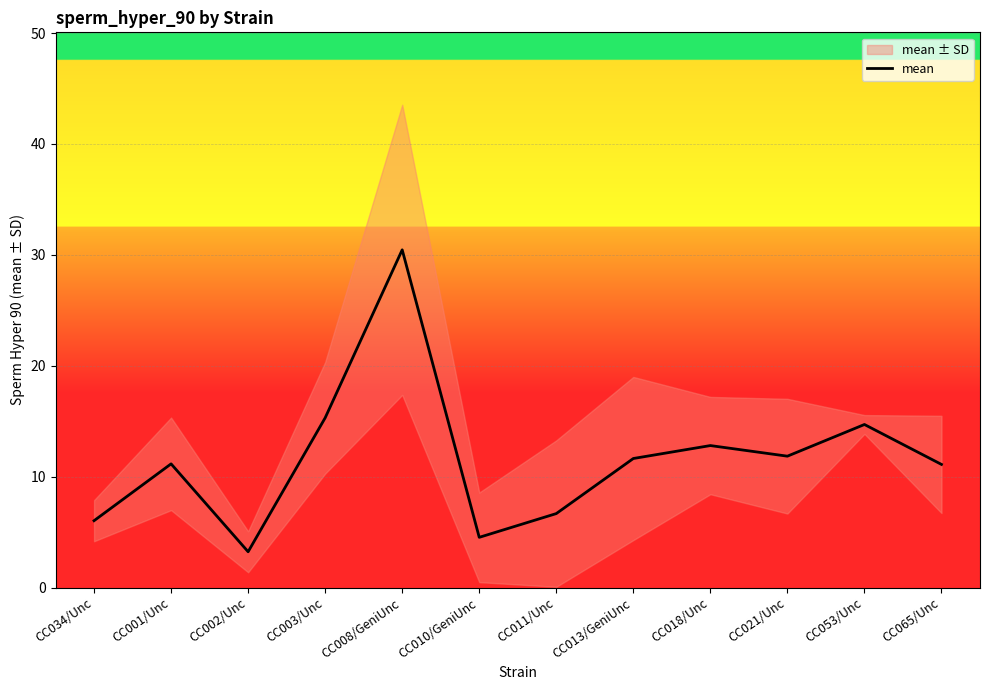

At which label does the data first exceed 11?

CC001/Unc